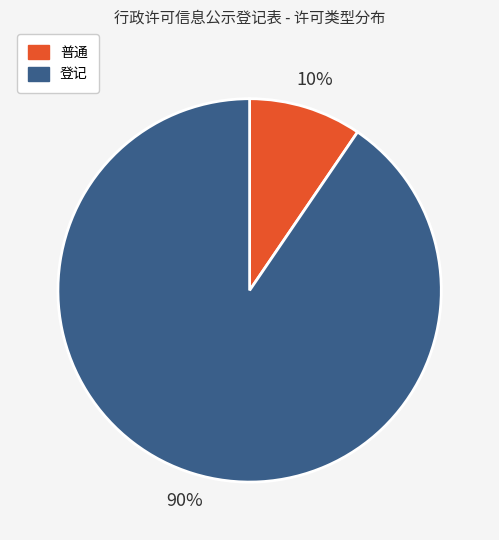

Between 普通 and 登记, which is larger?

登记